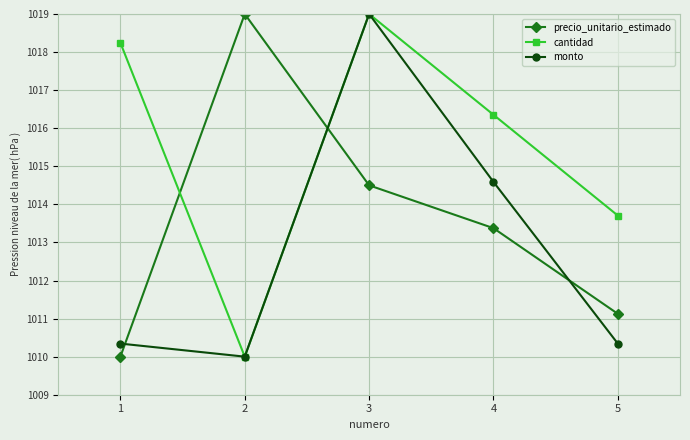

Which category has the highest value in the monto series?

3